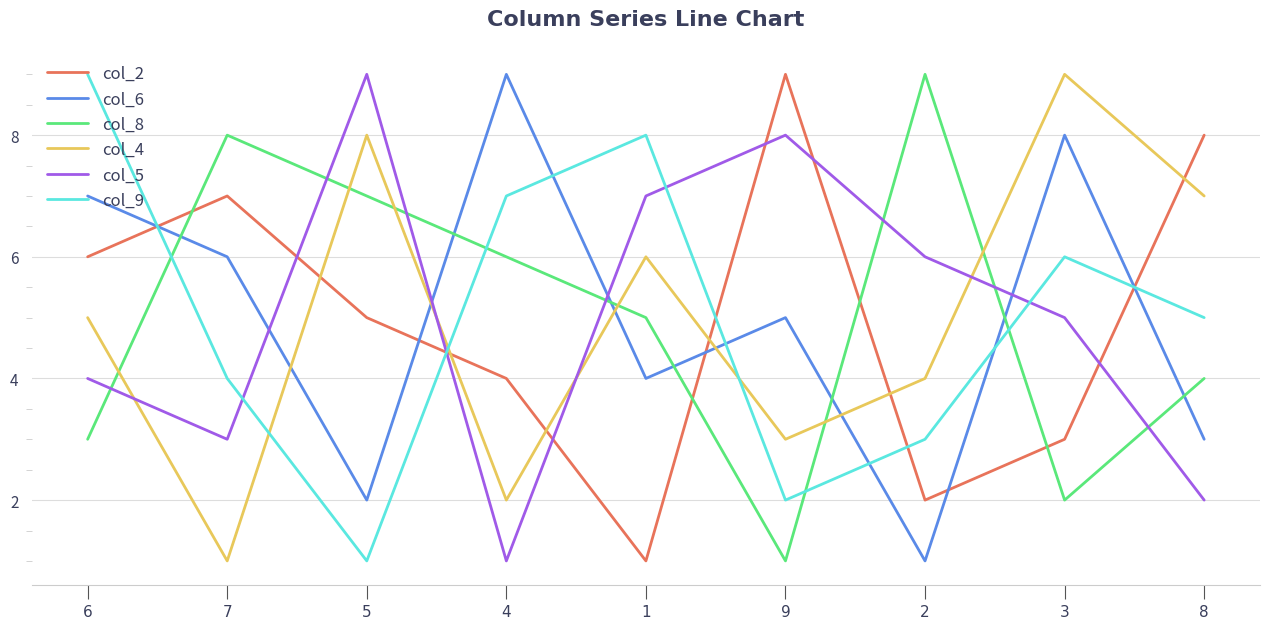

How many categories are shown in the chart?

9